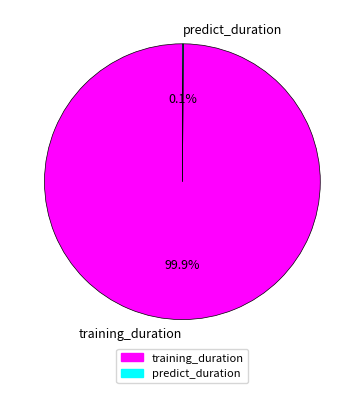

Which category has the biggest portion of the pie?

training_duration